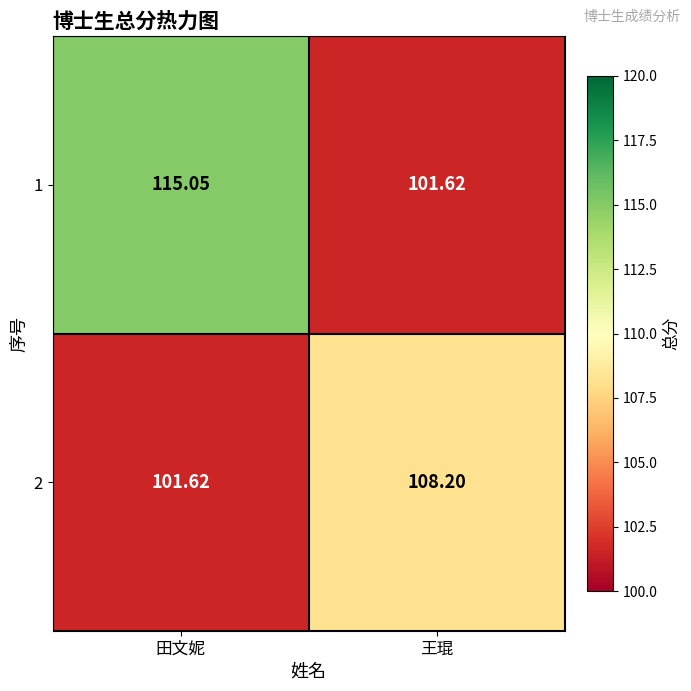

At how many categories does at least one series exceed 105?

2